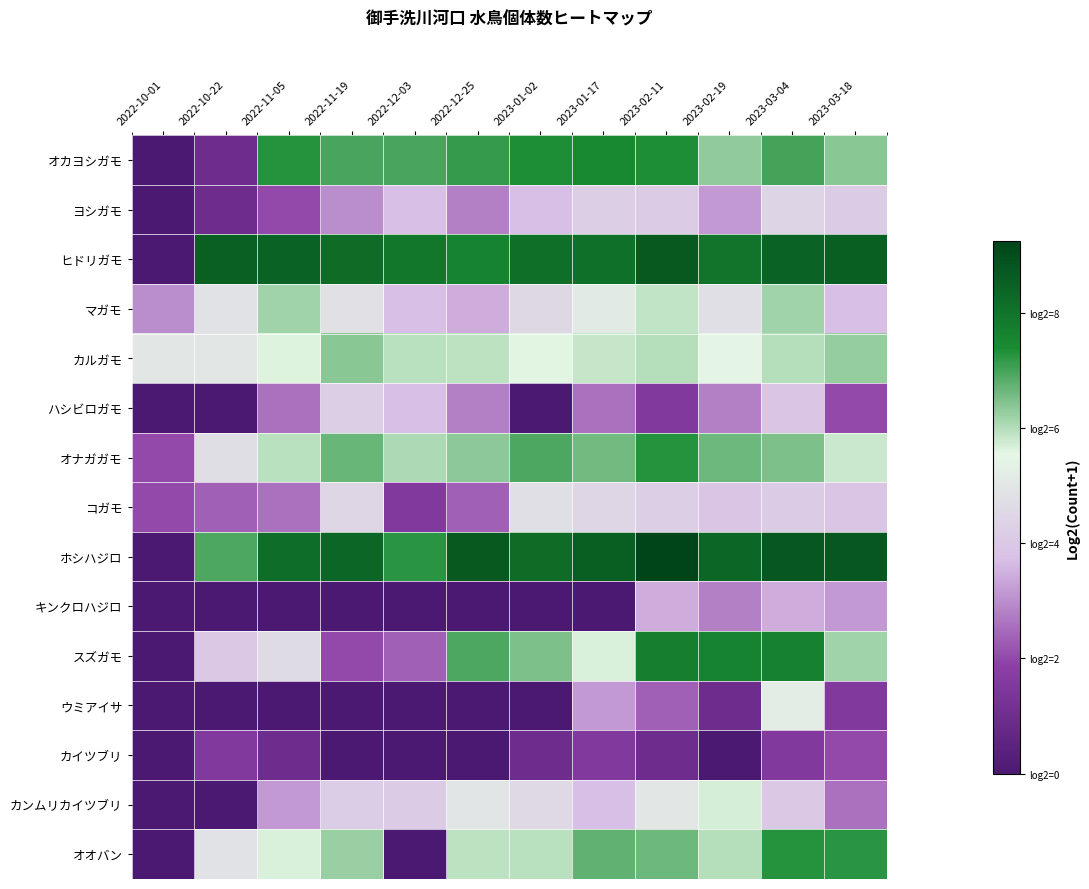

Which series has the largest range (max minus min)?

ホシハジロ